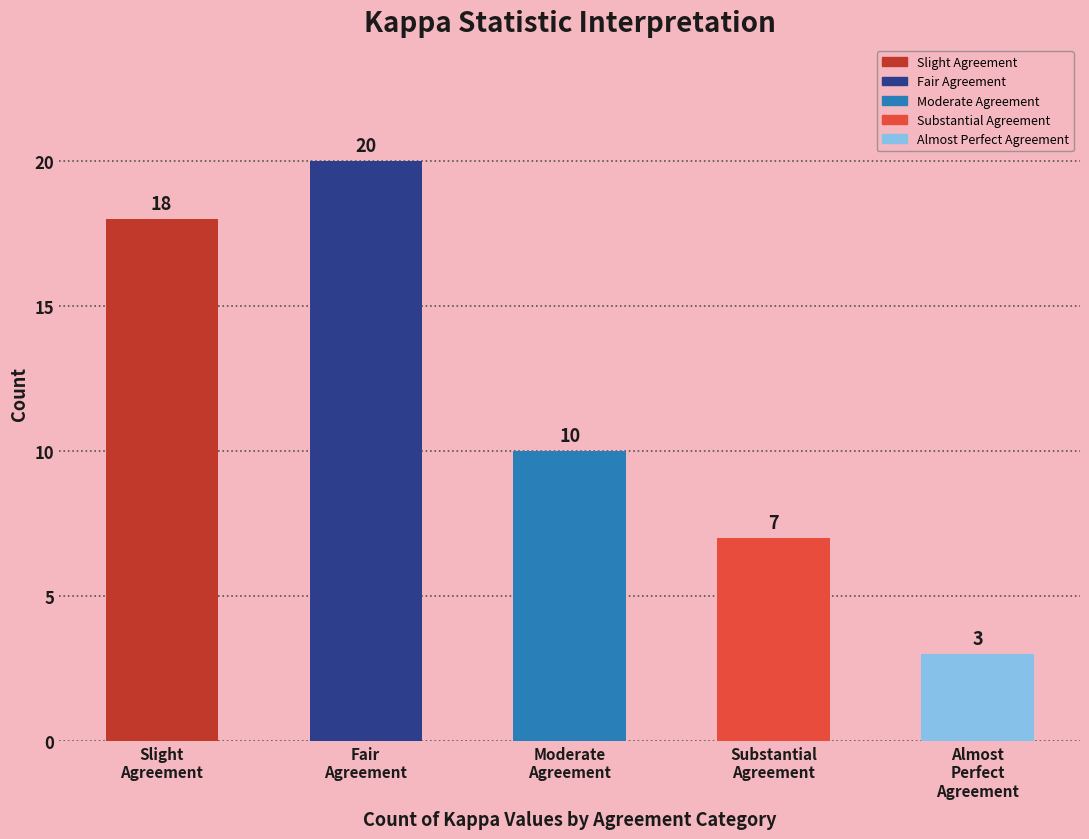

List the labels in order of value, largest first.

Fair
Agreement, Slight
Agreement, Moderate
Agreement, Substantial
Agreement, Almost
Perfect
Agreement